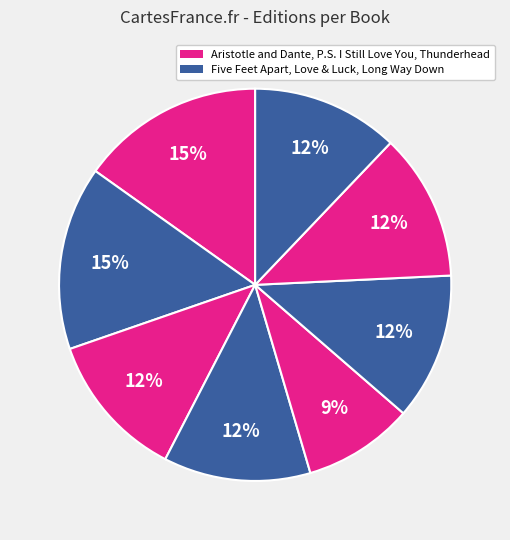

How many segments does this pie chart have?

8